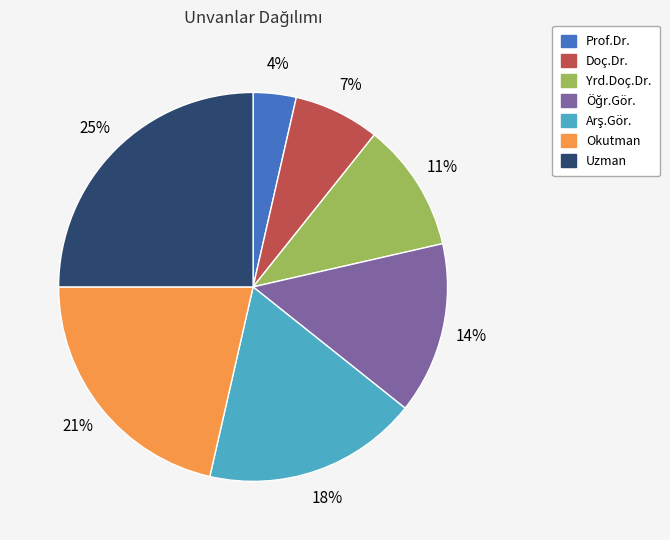

To the nearest percent, what is the difference between the largest and smallest slice percentages?

21%